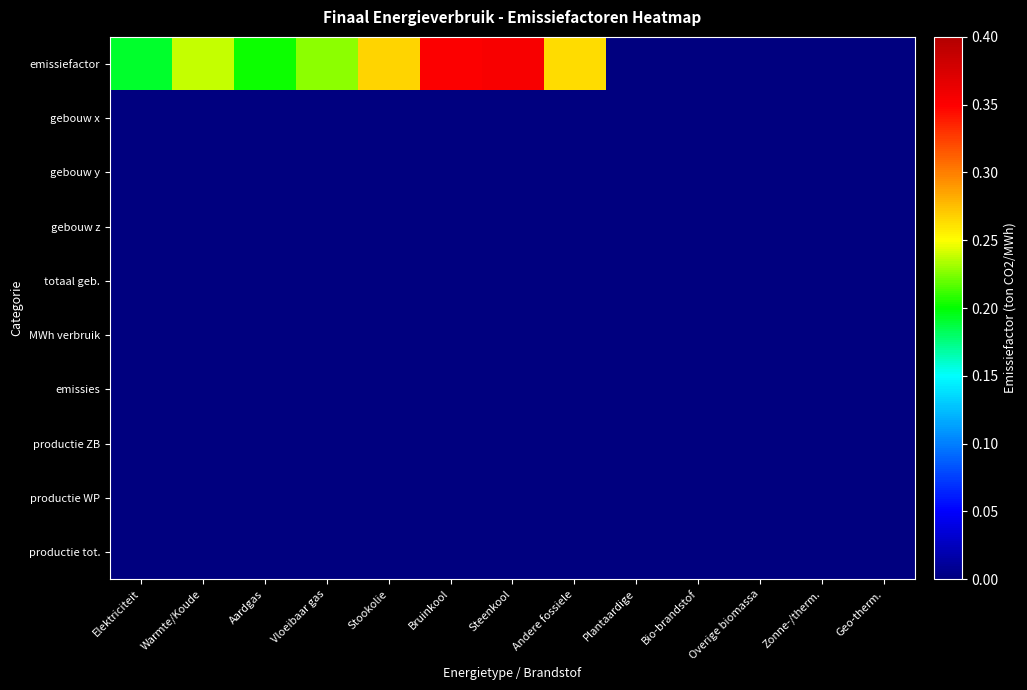

Rank the series by their maximum value, from highest to lowest.

emissiefactor, gebouw x, gebouw y, gebouw z, totaal geb., MWh verbruik, emissies, productie ZB, productie WP, productie tot.